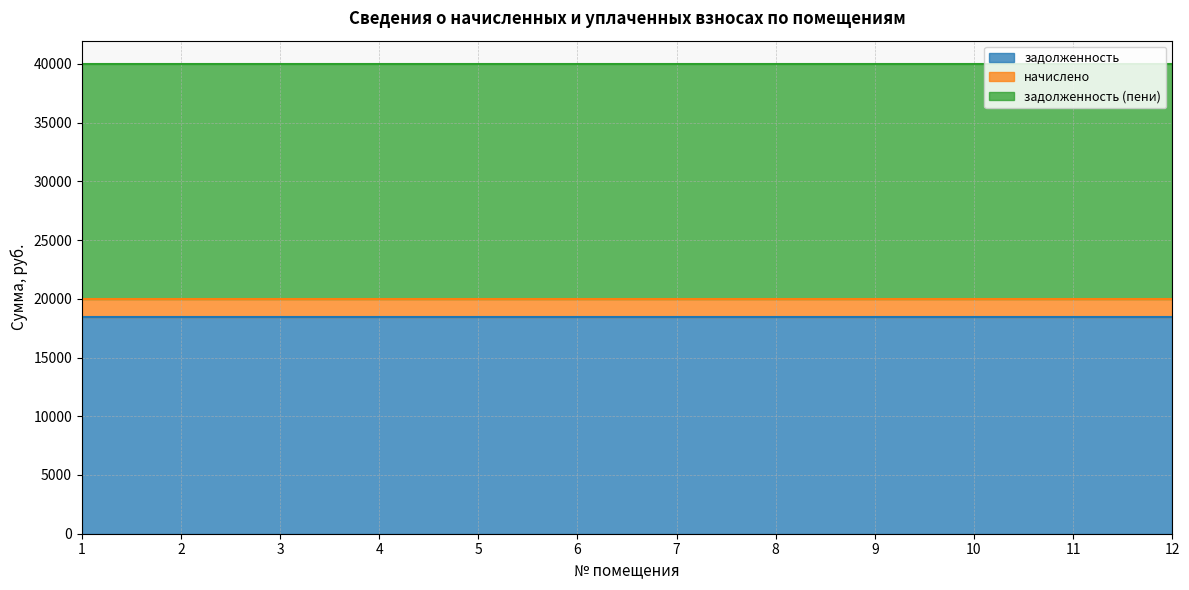

Does the chart have visible grid lines?

Yes